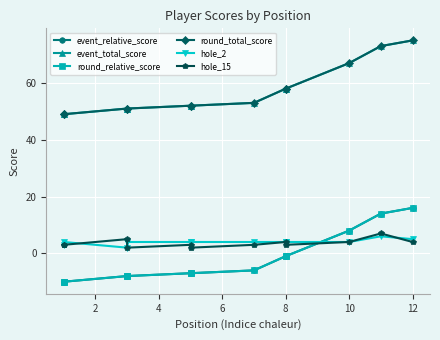

Which series has the largest total across all categories?

event_total_score